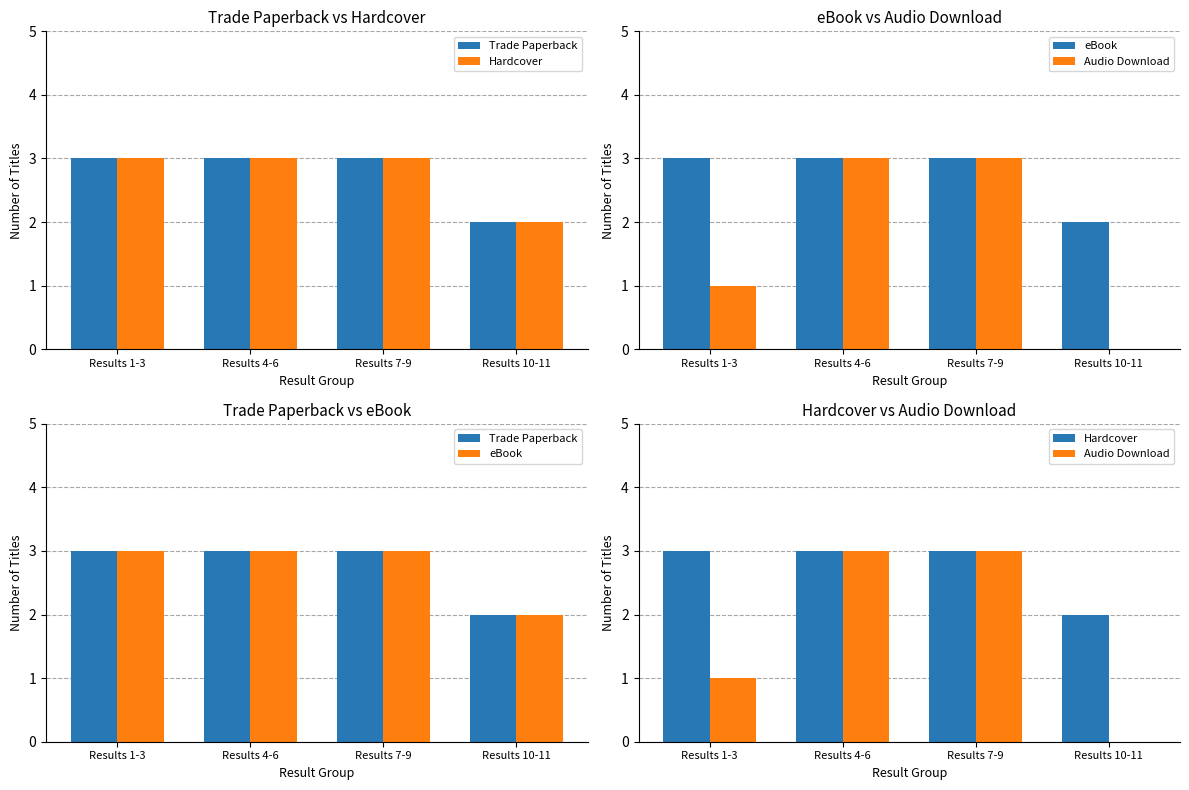

At which category is the sum across all series the highest?

Results 4-6